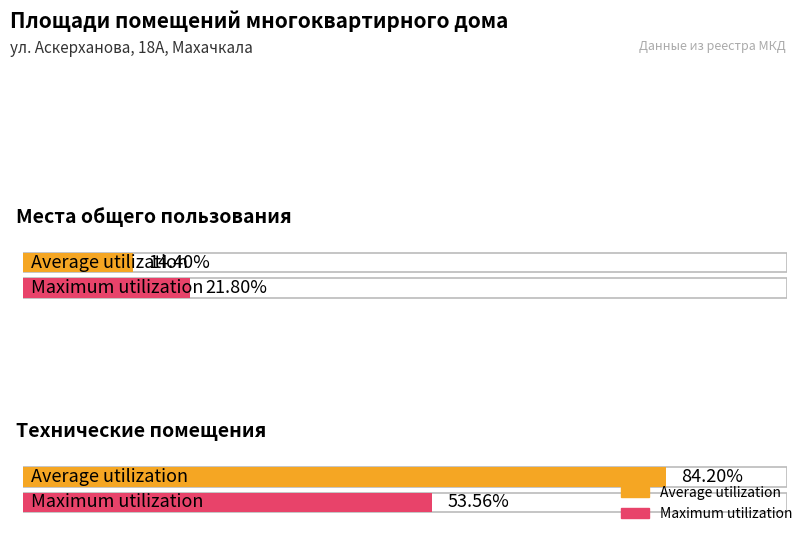

Rank the series by their maximum value, from highest to lowest.

Average utilization, Maximum utilization